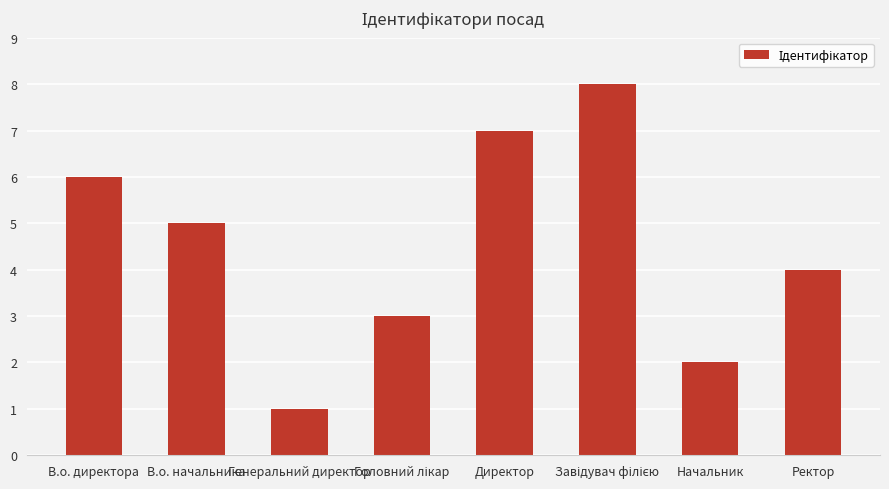

What is the label of the 7th bar from the left?

Начальник